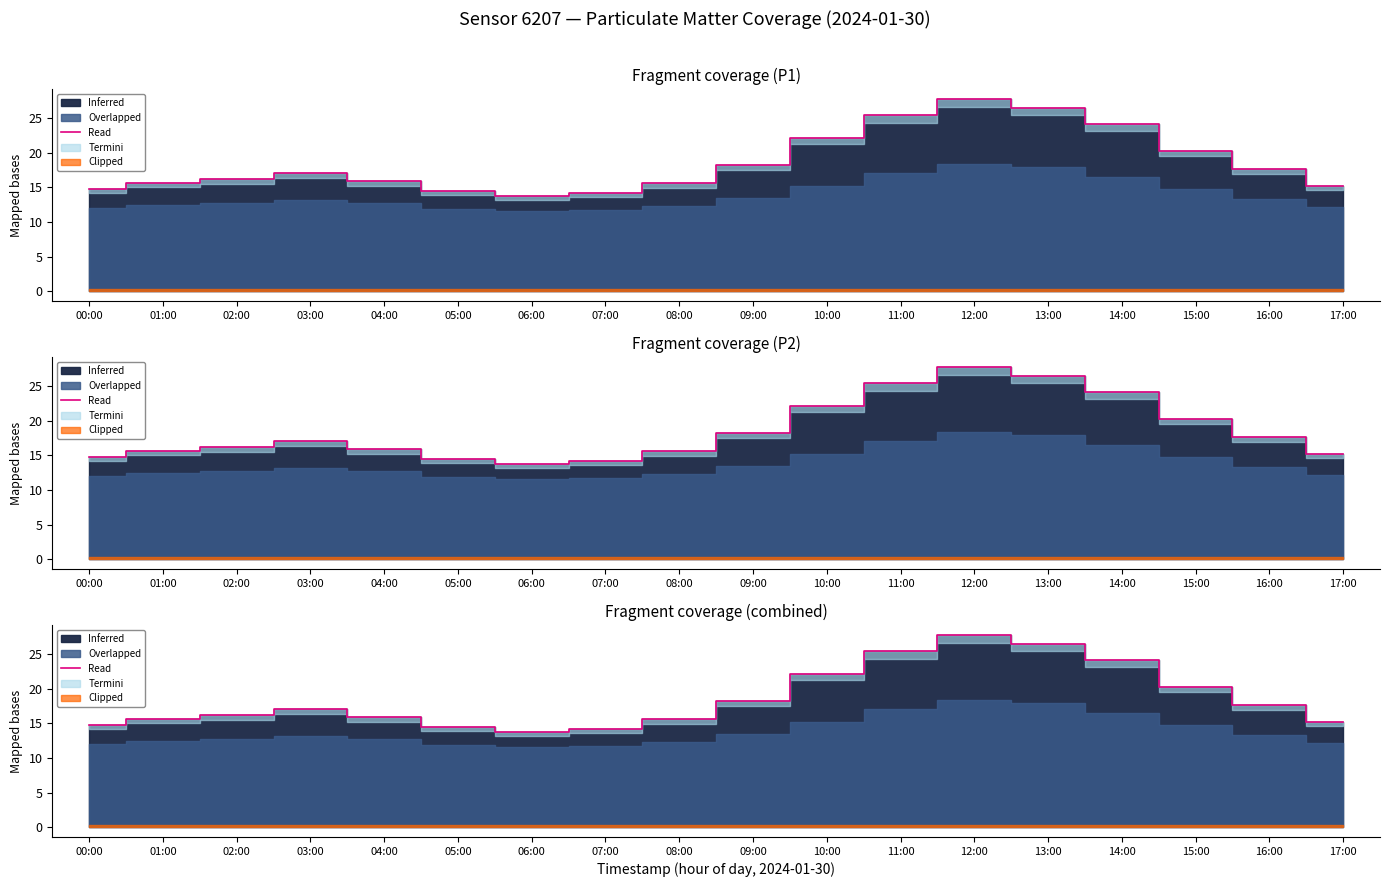

What is the average value?

18.6